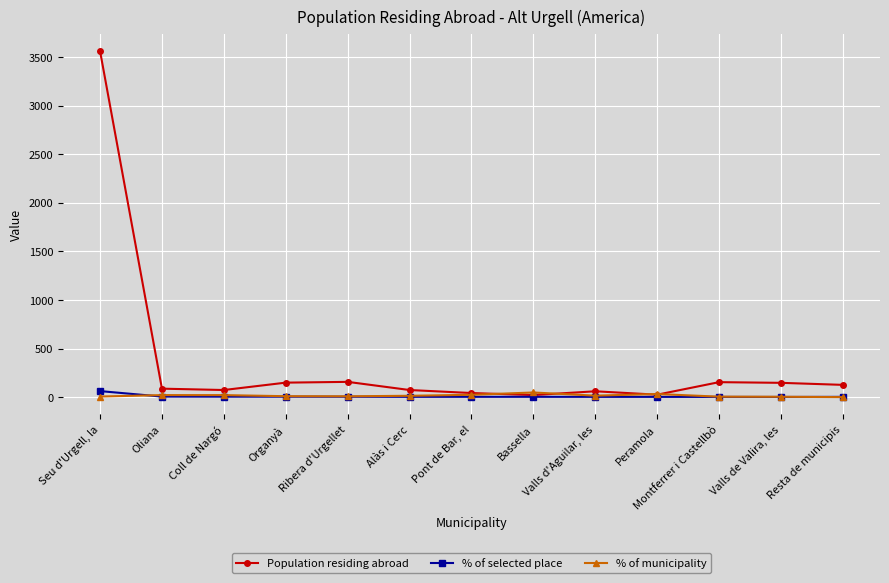

List the labels in order of % of municipality value, largest first.

Bassella, Peramola, Pont de Bar, el, Oliana, Coll de Nargó, Valls d'Aguilar, les, Alàs i Cerc, Organyà, Ribera d'Urgellet, Seu d'Urgell, la, Montferrer i Castellbò, Valls de Valira, les, Resta de municipis